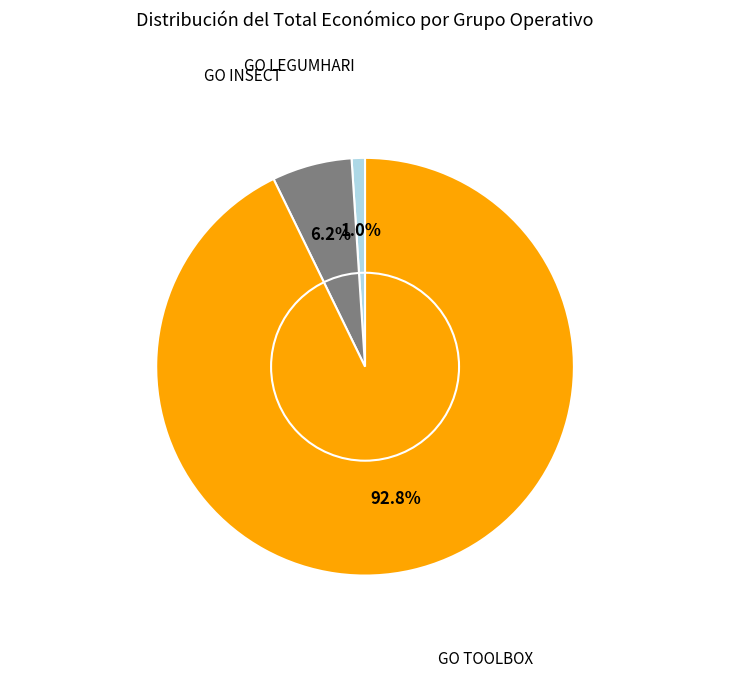

Is there a majority slice in this chart?

Yes